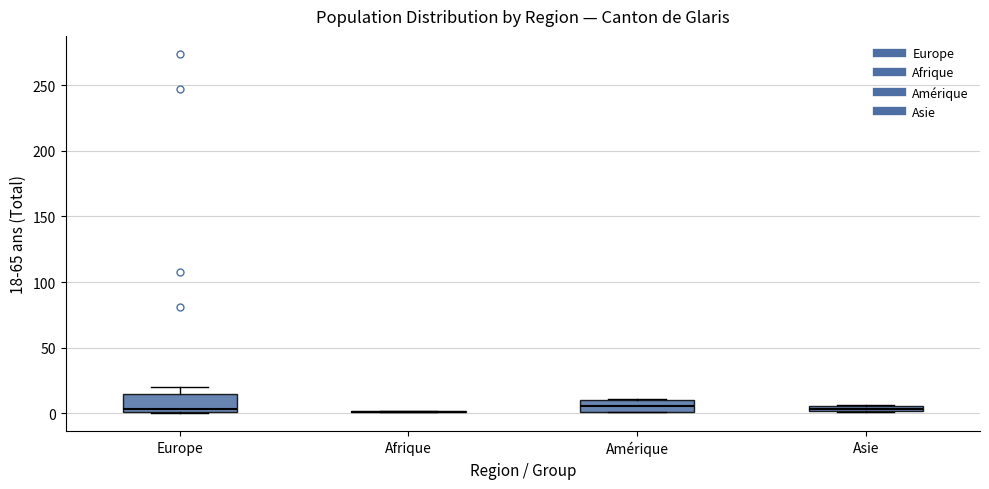

Where is the upper edge of the box for Europe on the y-axis? The values are not printed on the chart, so give them approximately, as read against the axis.

15